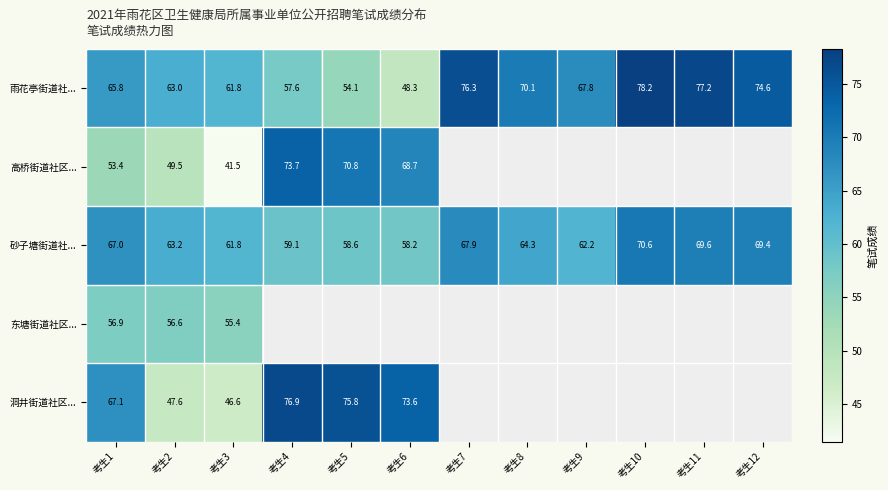

Is the value of 洞井街道社区... at 考生5 greater than the value of 砂子塘街道社... at 考生12?

Yes